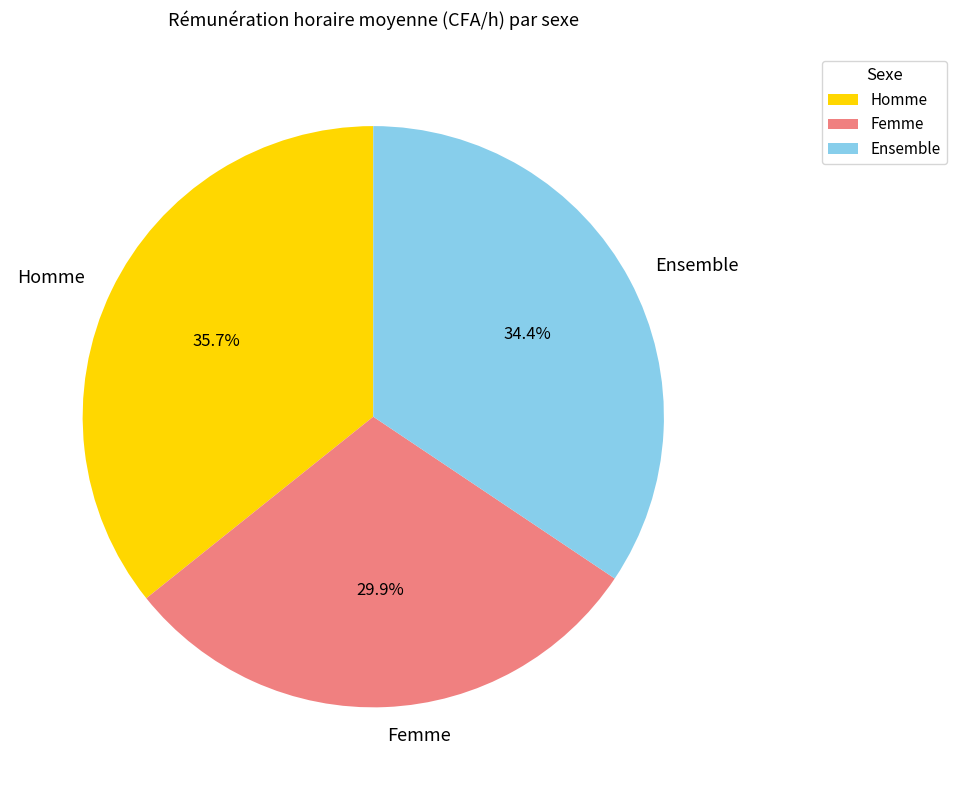

Is the sum of Femme and Ensemble greater than half?

Yes